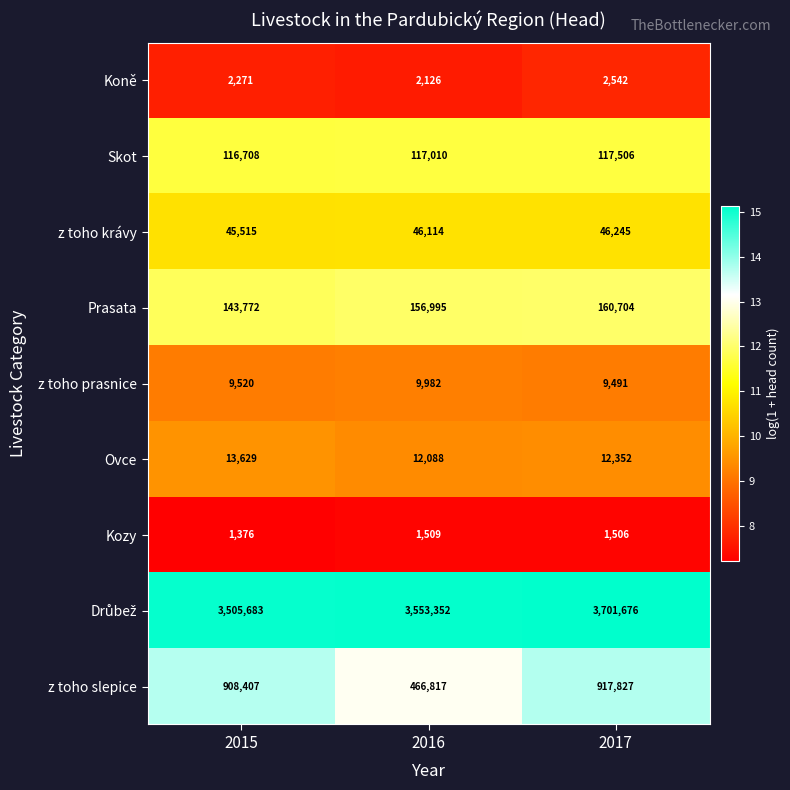

Which series changed the most between 2016 and 2017?

z toho slepice